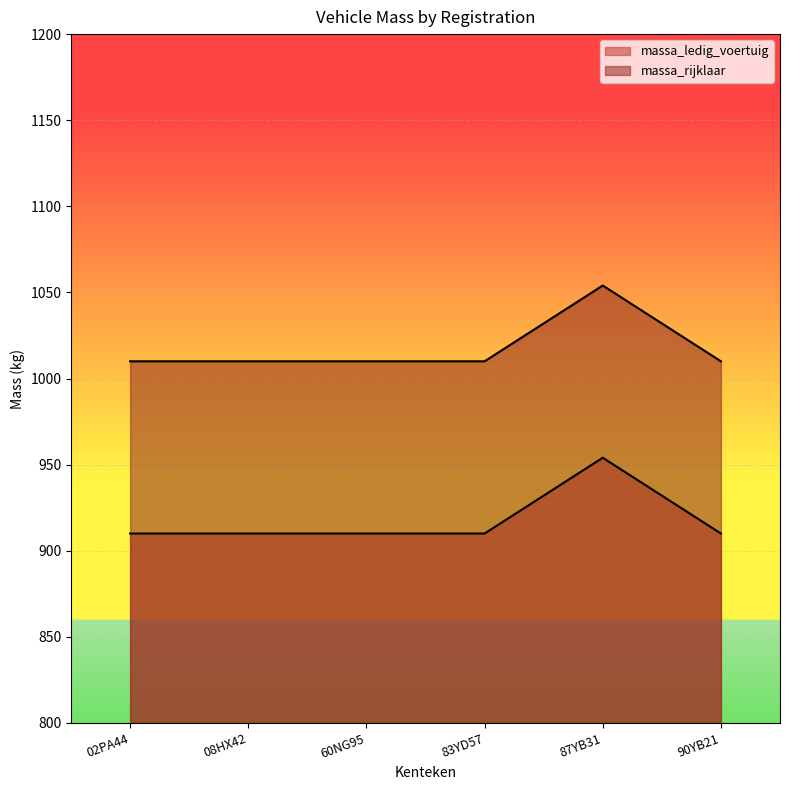

How many distinct data groups are displayed?

2